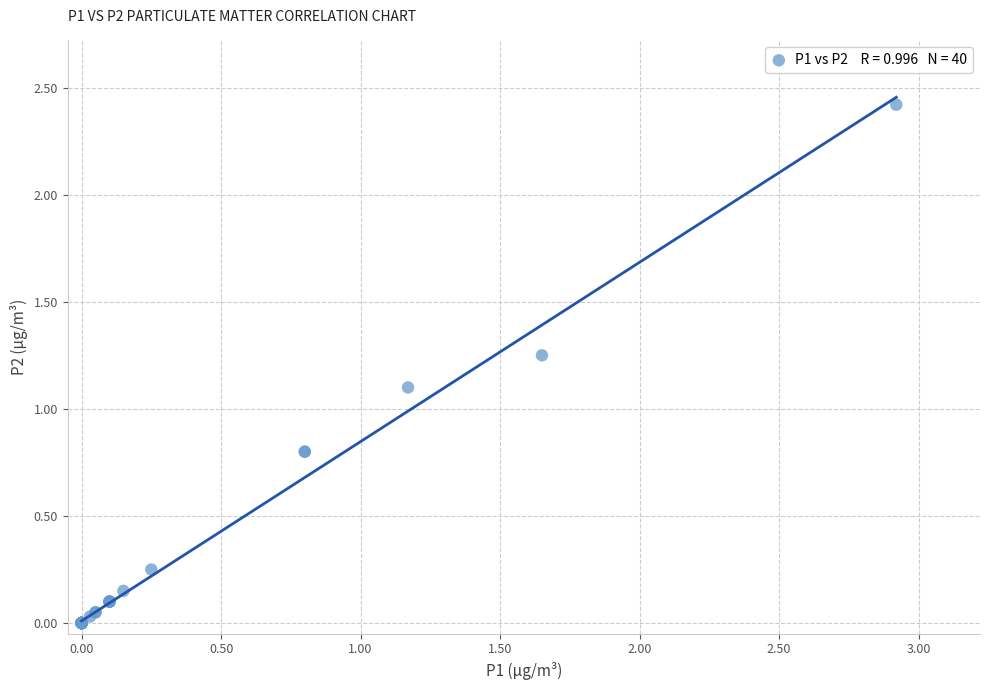

What Y value in the scatter plot is closest to 1?

1.1